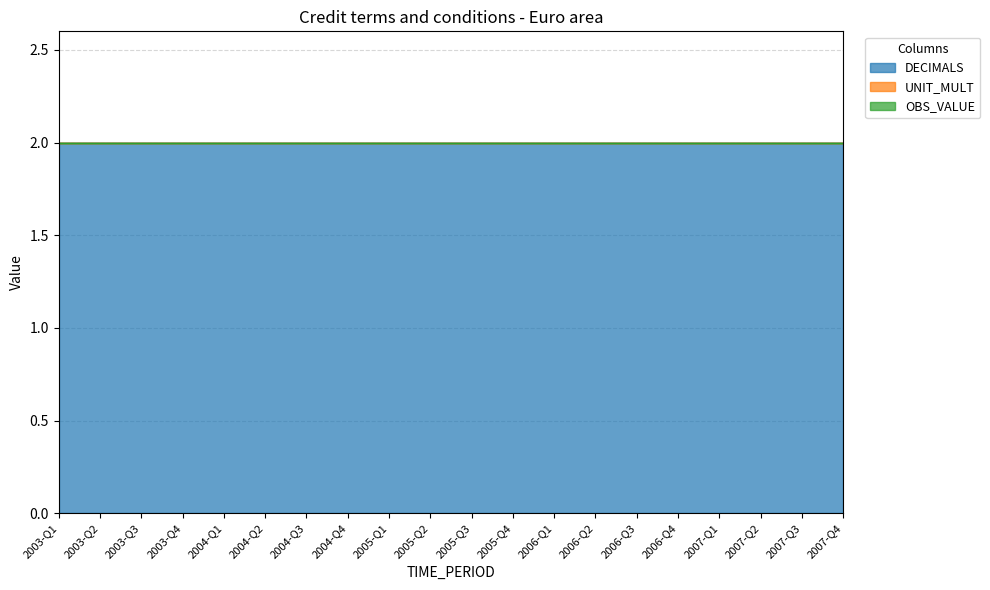

Reading left to right, list all the values displayed in this chart.

OBS_VALUE: 2003-Q1=0	2003-Q2=0	2003-Q3=0	2003-Q4=0	2004-Q1=0	2004-Q2=0	2004-Q3=0	2004-Q4=0	2005-Q1=0	2005-Q2=0	2005-Q3=0	2005-Q4=0	2006-Q1=0	2006-Q2=0	2006-Q3=0	2006-Q4=0	2007-Q1=0	2007-Q2=0	2007-Q3=0	2007-Q4=0
UNIT_MULT: 2003-Q1=0	2003-Q2=0	2003-Q3=0	2003-Q4=0	2004-Q1=0	2004-Q2=0	2004-Q3=0	2004-Q4=0	2005-Q1=0	2005-Q2=0	2005-Q3=0	2005-Q4=0	2006-Q1=0	2006-Q2=0	2006-Q3=0	2006-Q4=0	2007-Q1=0	2007-Q2=0	2007-Q3=0	2007-Q4=0
DECIMALS: 2003-Q1=2	2003-Q2=2	2003-Q3=2	2003-Q4=2	2004-Q1=2	2004-Q2=2	2004-Q3=2	2004-Q4=2	2005-Q1=2	2005-Q2=2	2005-Q3=2	2005-Q4=2	2006-Q1=2	2006-Q2=2	2006-Q3=2	2006-Q4=2	2007-Q1=2	2007-Q2=2	2007-Q3=2	2007-Q4=2